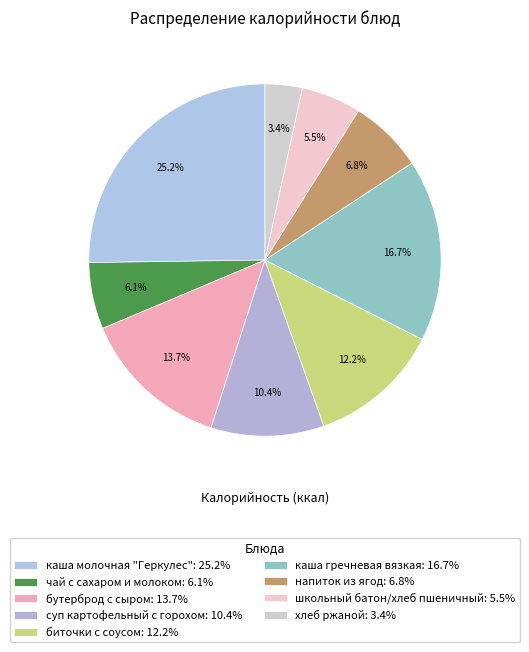

To the nearest percent, what is the average slice percentage?

11%